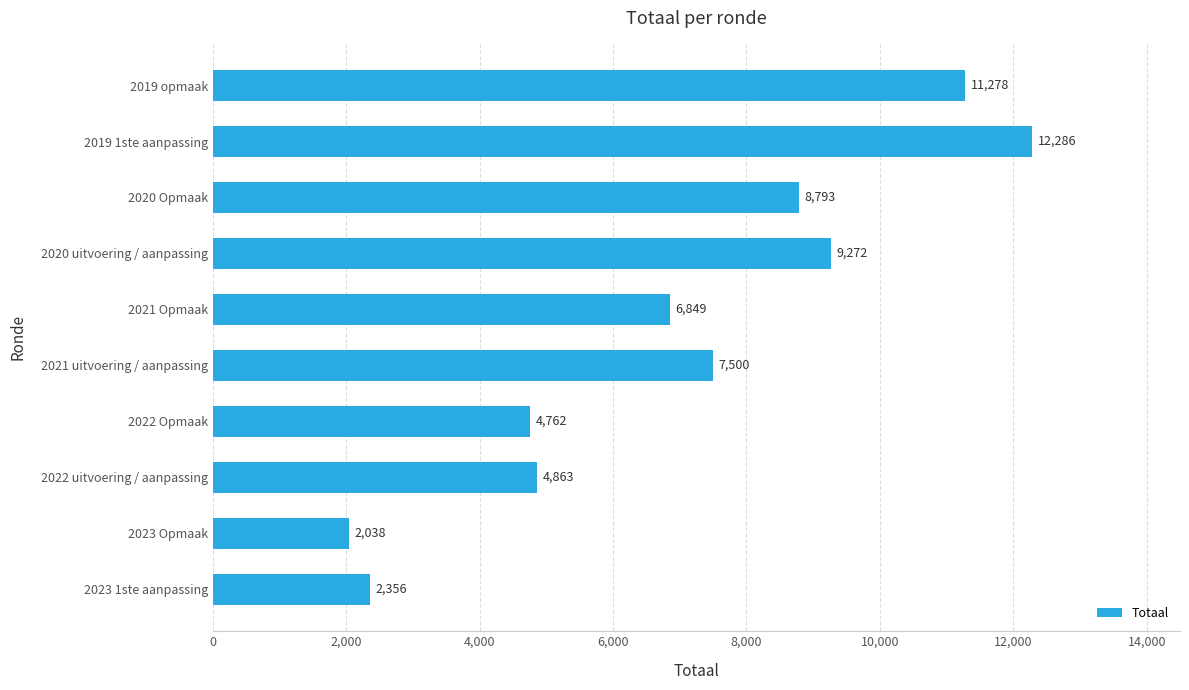

Count the number of categories in the chart.

10